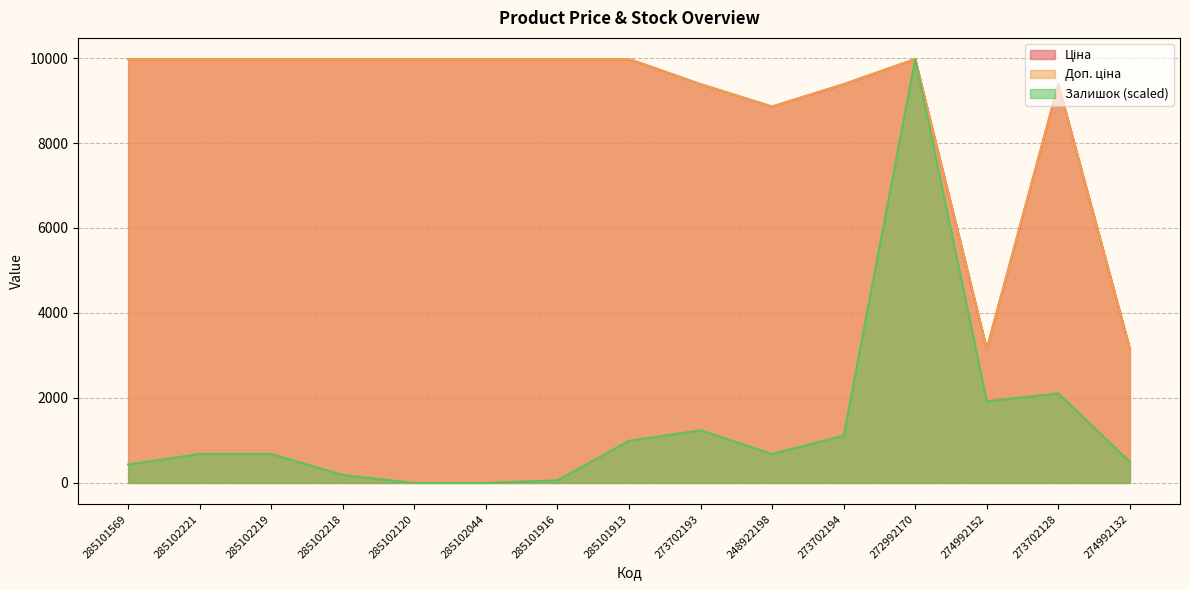

Is the value of Доп. ціна at 274992132 greater than the value of Ціна at 274992132?

Yes